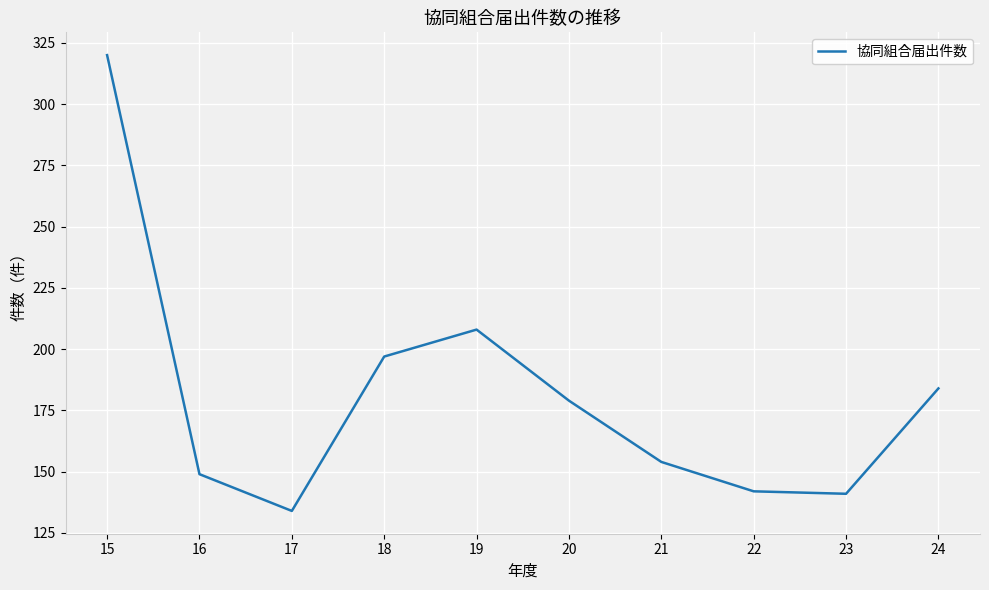

What is the difference between the values at 21 and 18?

43